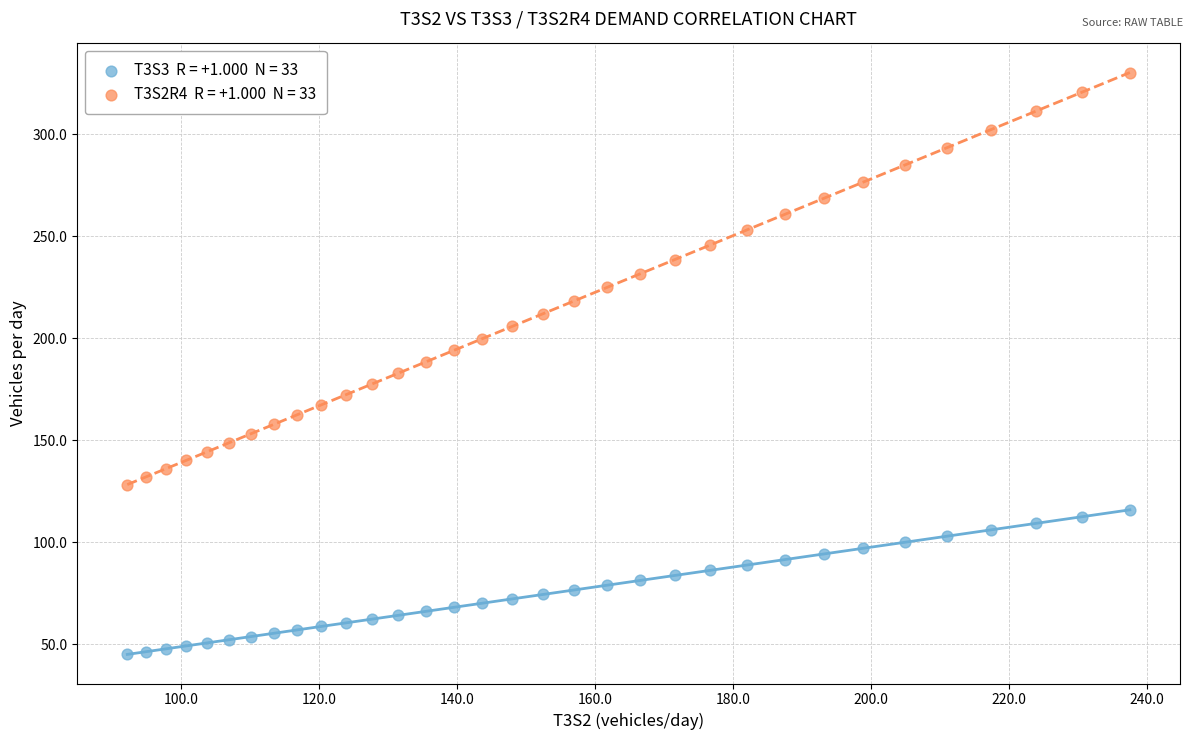

Across all data points, what is the range of X values (max minus min)?

145.3